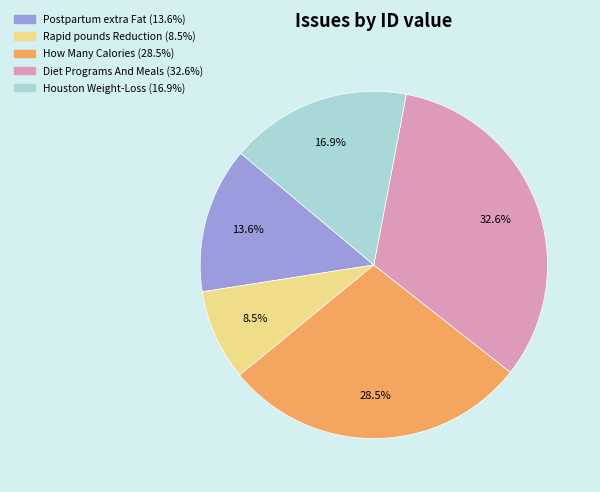

Is Postpartum extra Fat the majority of the pie?

No